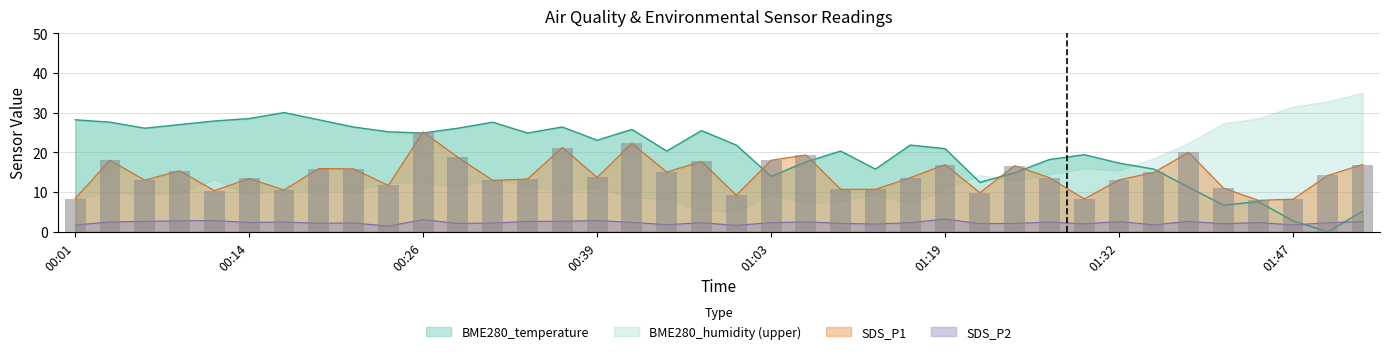

What is the sum of all BME280_temperature values?

762.4